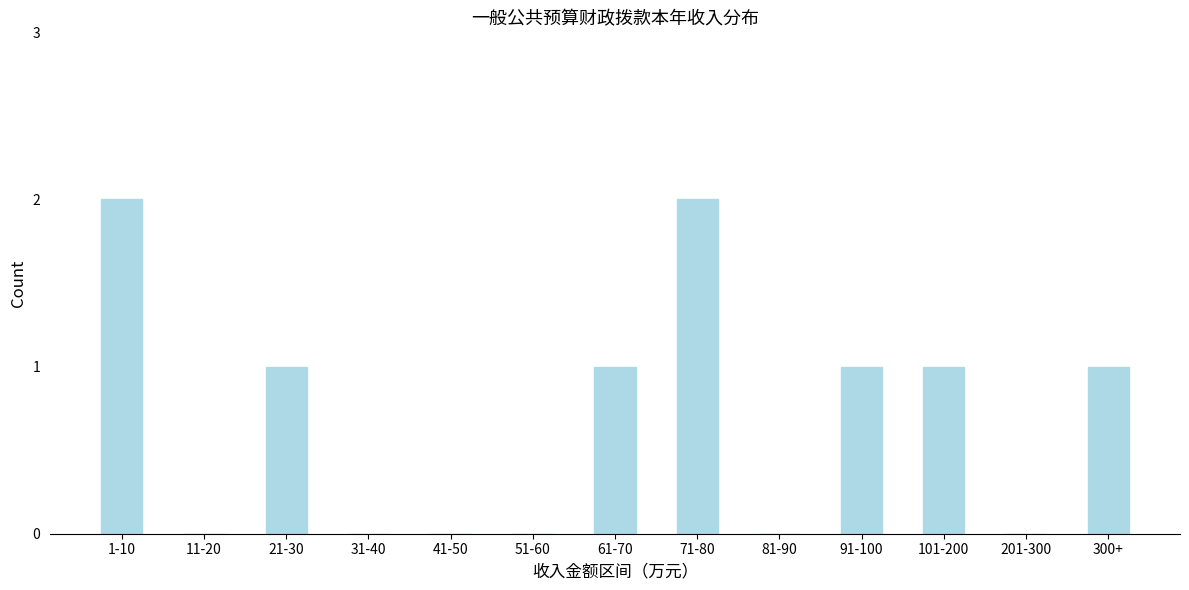

The value at 41-50 is -1. True or false?

False